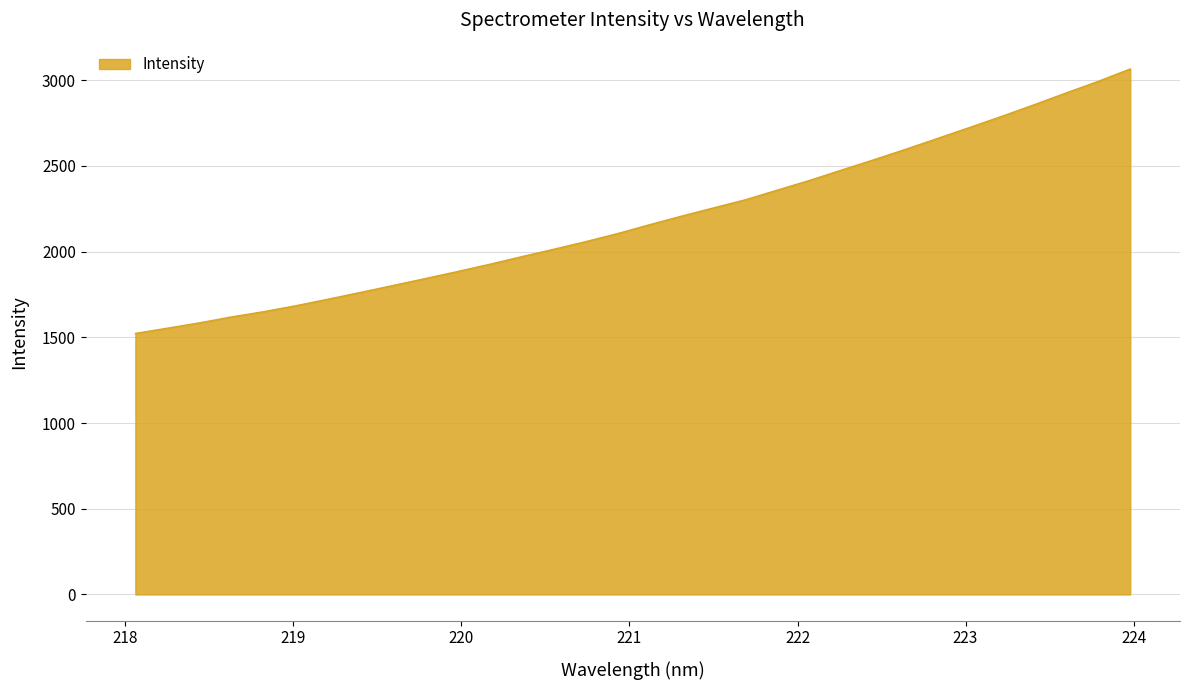

What is the smallest value displayed?

1522.9